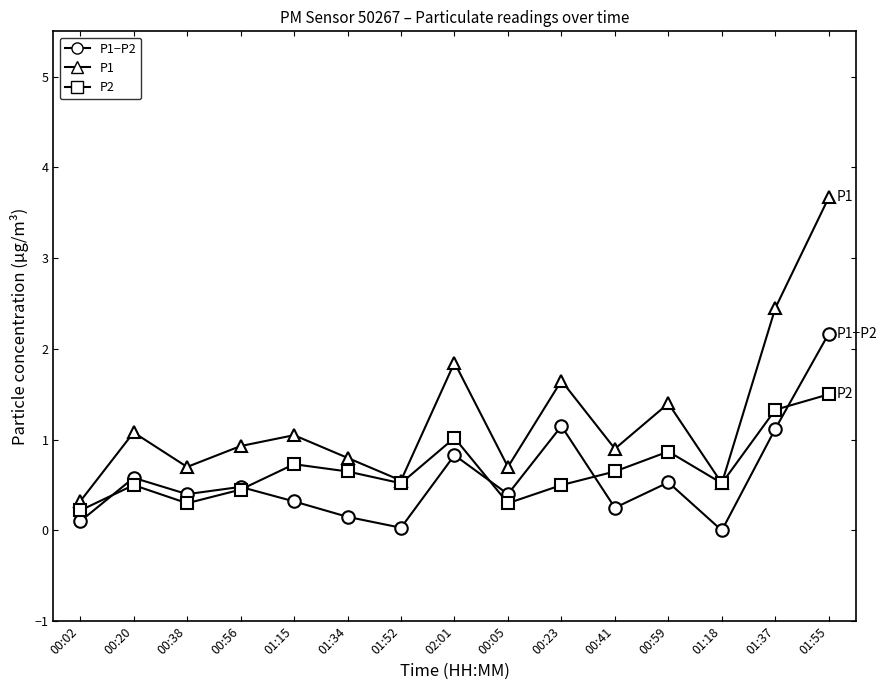

At how many categories does at least one series exceed 1?

7